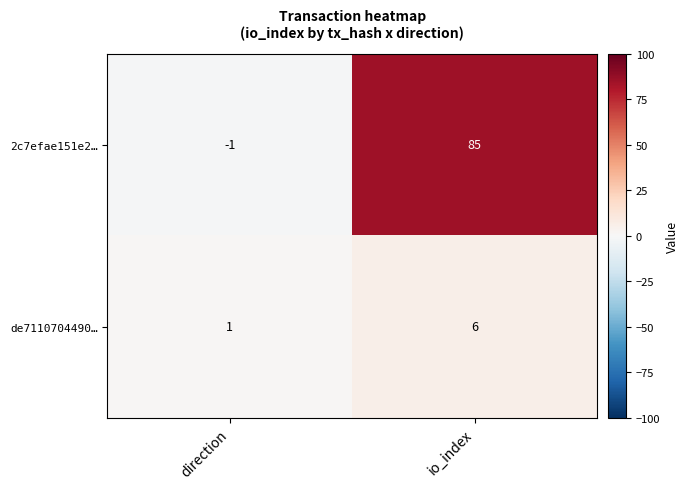

What is the sum of the 2c7efae151e2… values at direction and io_index?

84